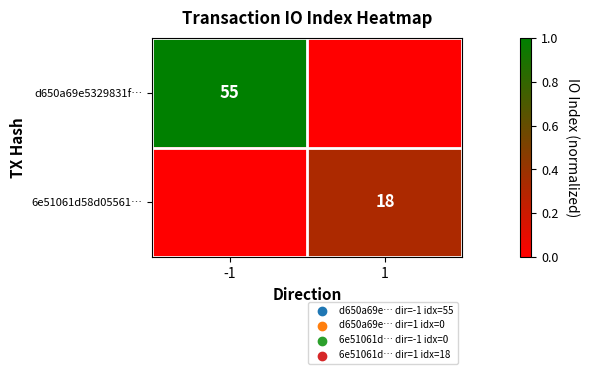

The 6e51061d58d05561… series shows 0.5 at 1. True or false?

False